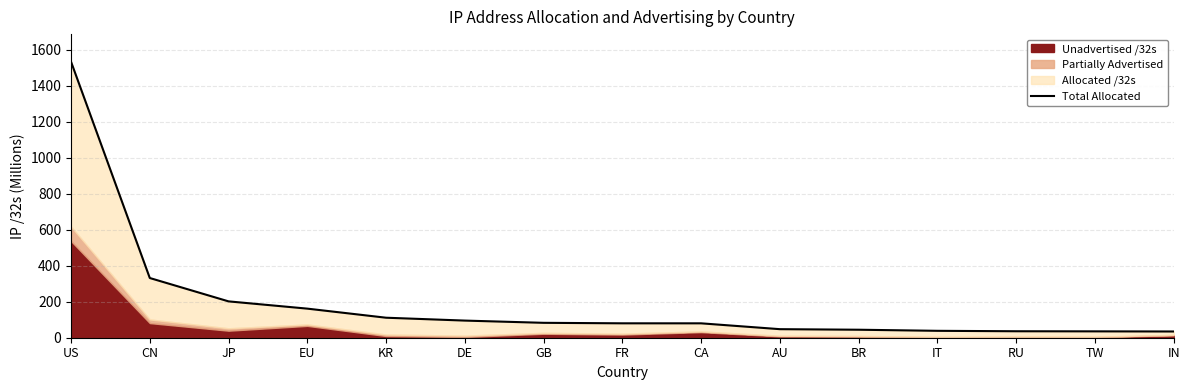

The chart shows a value of 95.2 at DE. True or false?

True